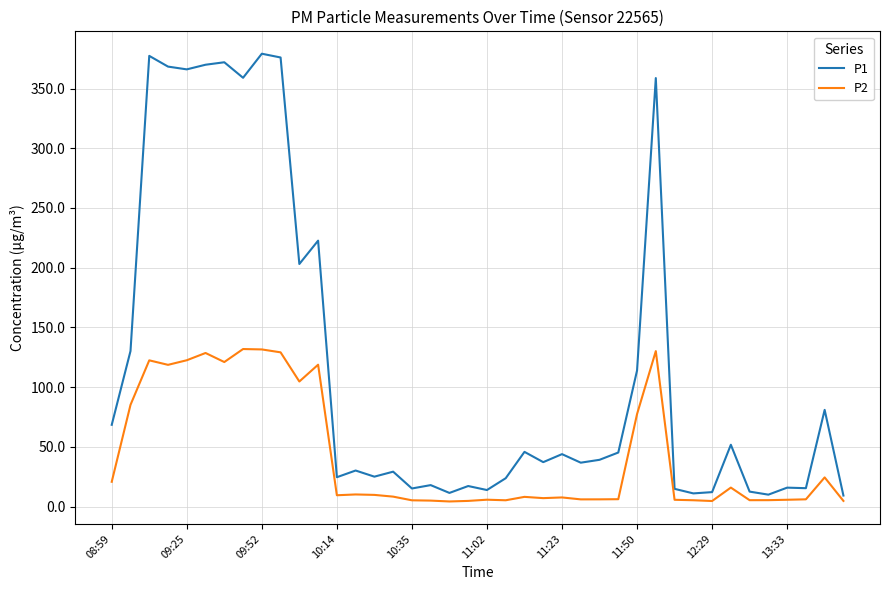

Rank the series by their average value, from highest to lowest.

P1, P2